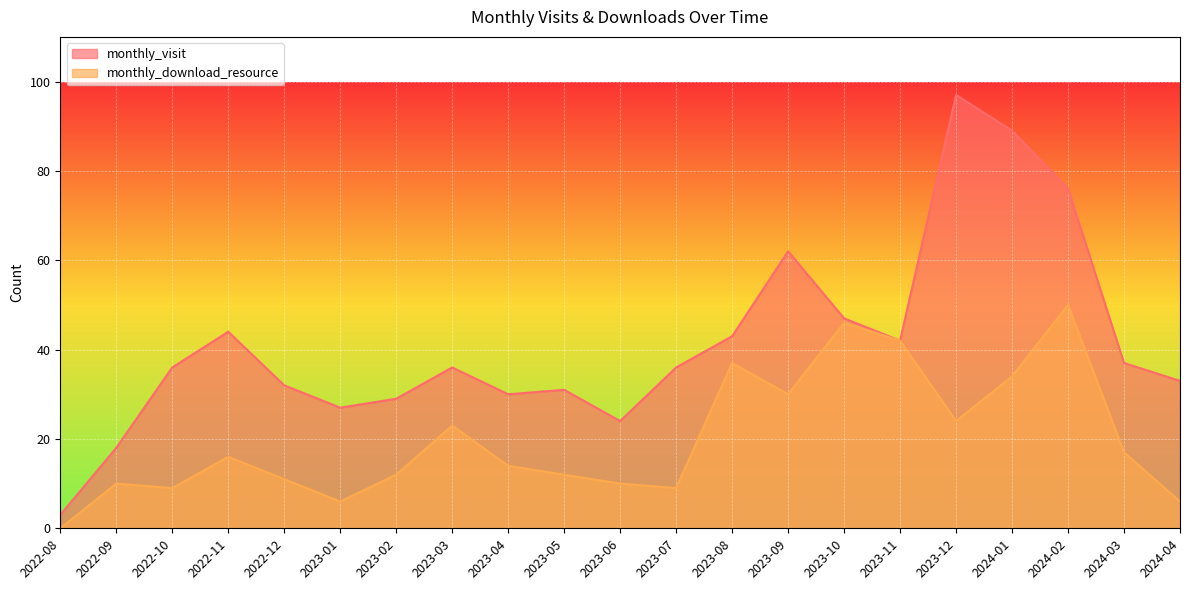

How many data points does each series have?

21